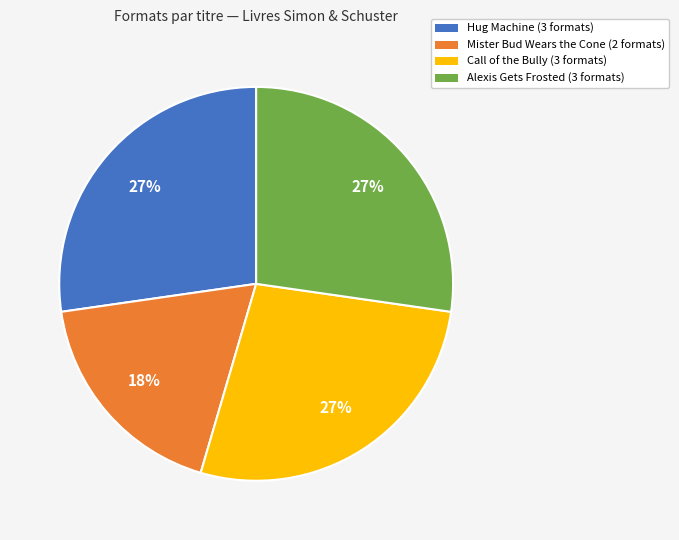

Does any single category account for the majority?

No